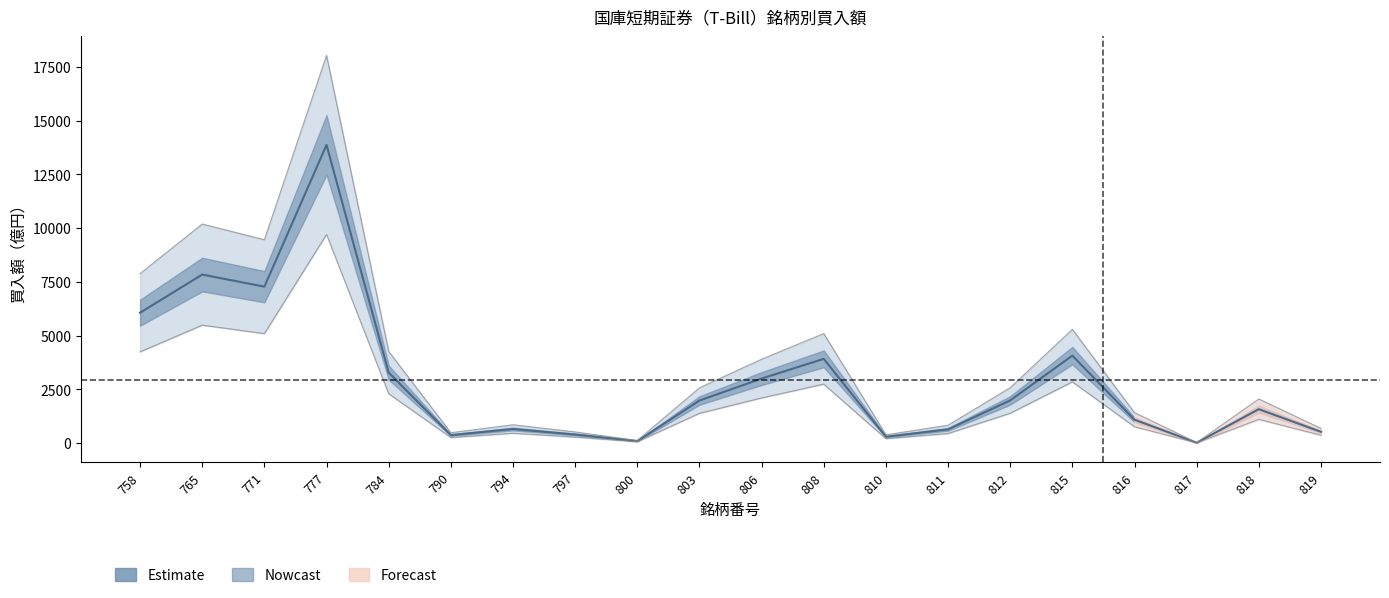

How many lines are shown in the chart?

1